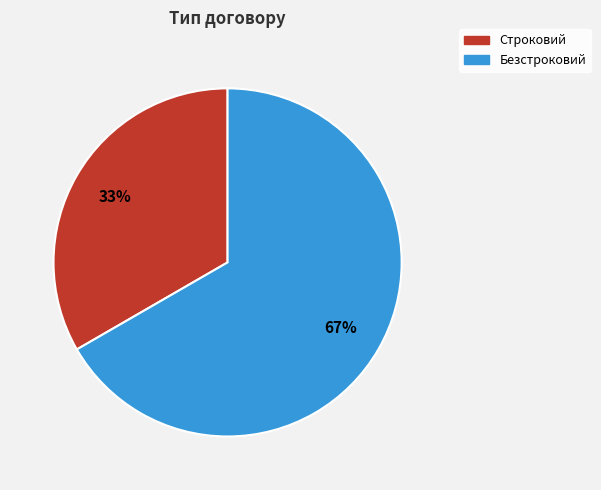

To the nearest percent, what is the average slice percentage?

50%